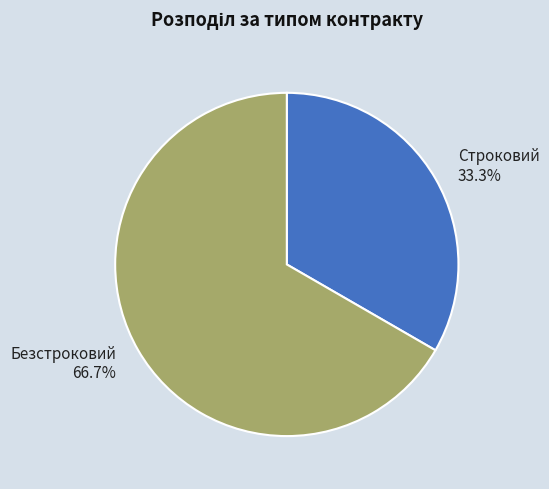

To the nearest percent, what is the difference between the largest and smallest slice percentages?

33%